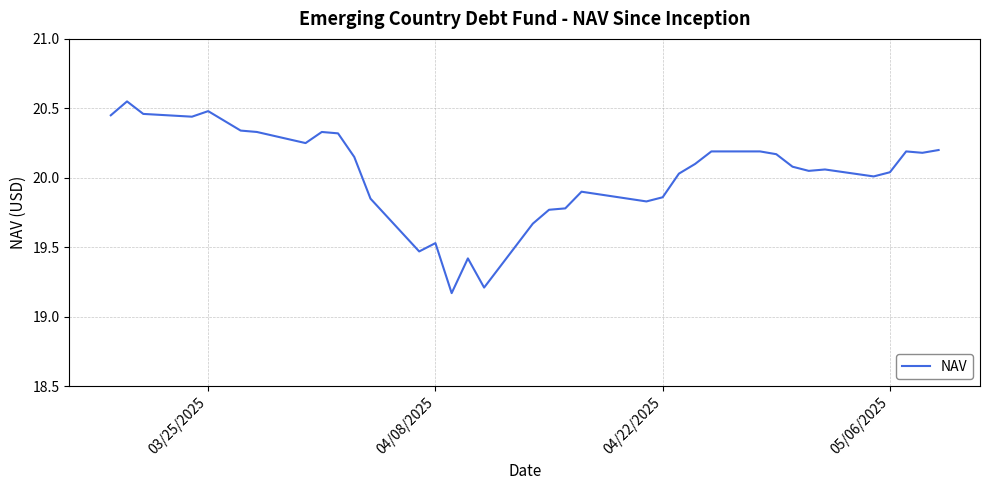

What is the difference between the maximum and minimum values?

1.4